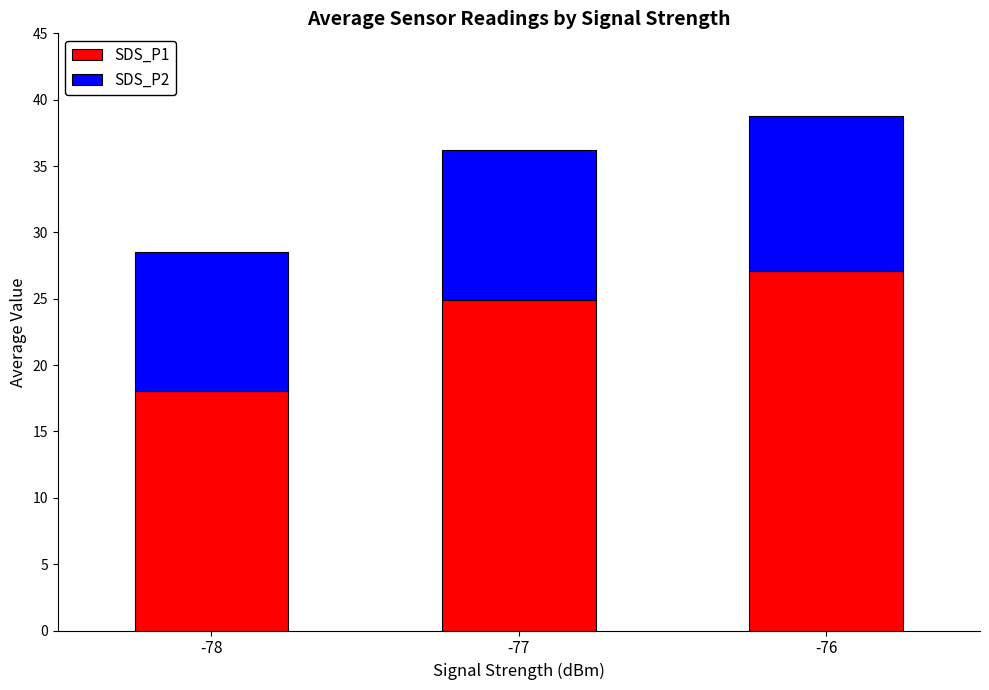

Reading right to left, transcribe the values for SDS_P1.

27.1	24.9	18.1